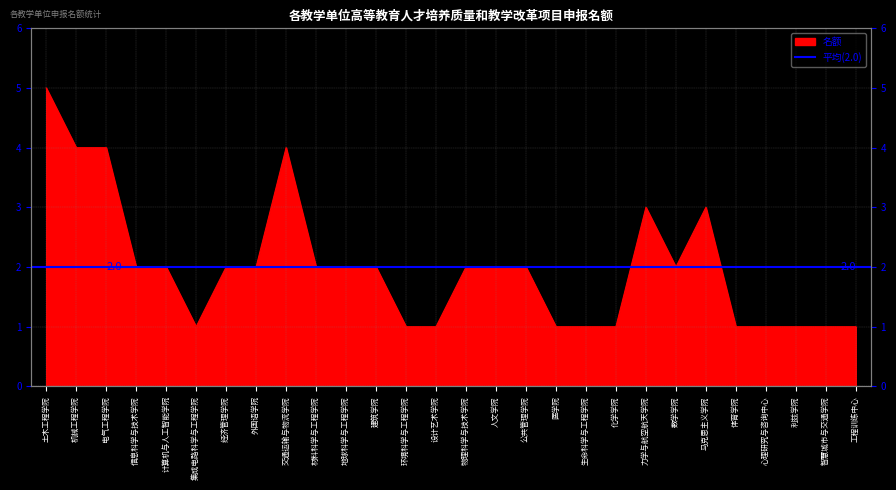

The chart shows a value of 0 at 智慧城市与交通学院. True or false?

False